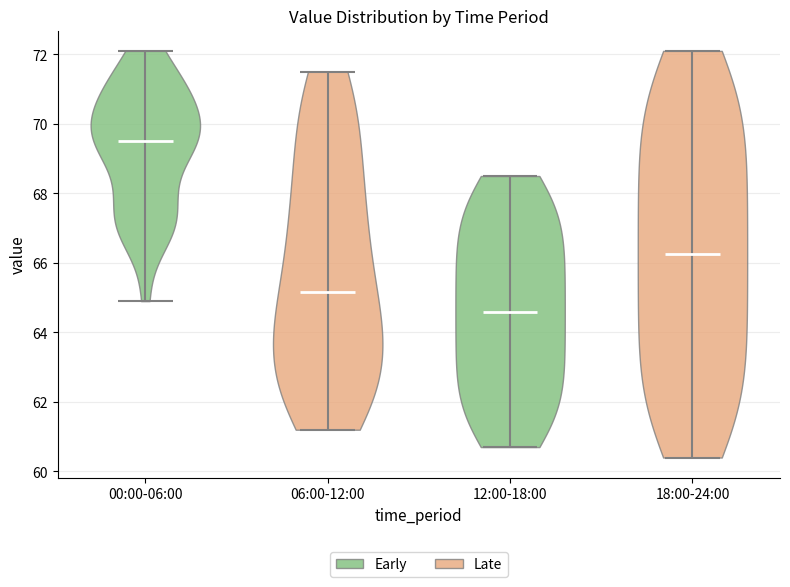

What is the lowest point the violin for 18:00-24:00 reaches on the y-axis? The values are not printed on the chart, so give them approximately, as read against the axis.

60.4